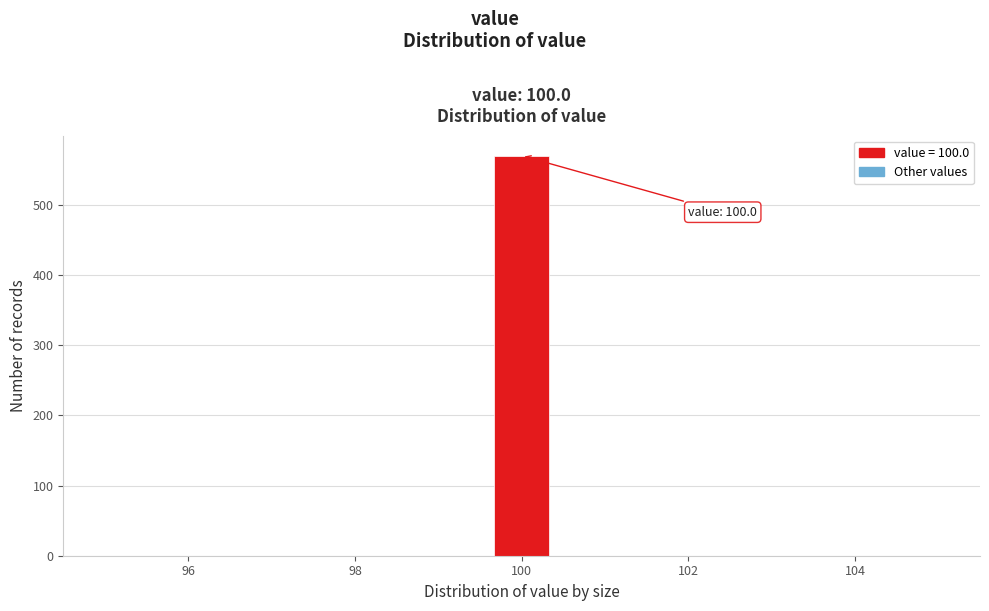

Read against the x-axis, roughly where is the centre of the tallest bar?

100.0